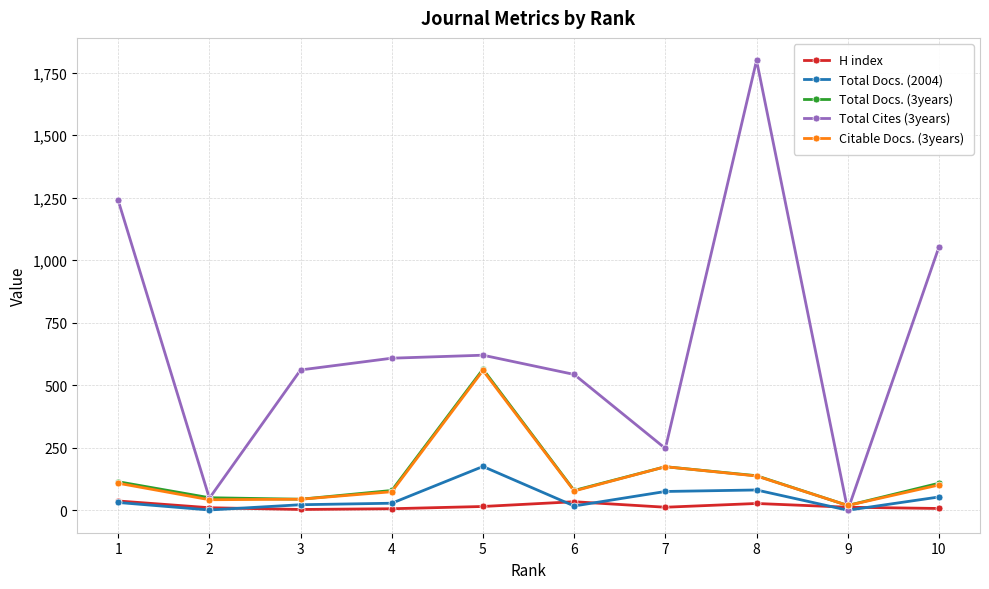

What is the sum of the Citable Docs. (3years) values at 9 and 7?

193